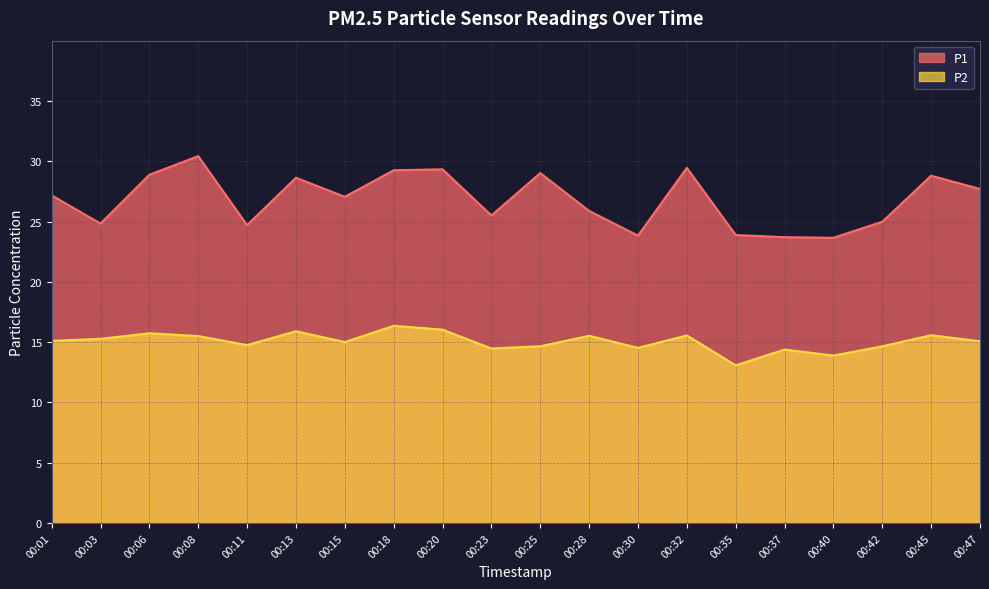

At which label does P1 reach its peak?

00:08